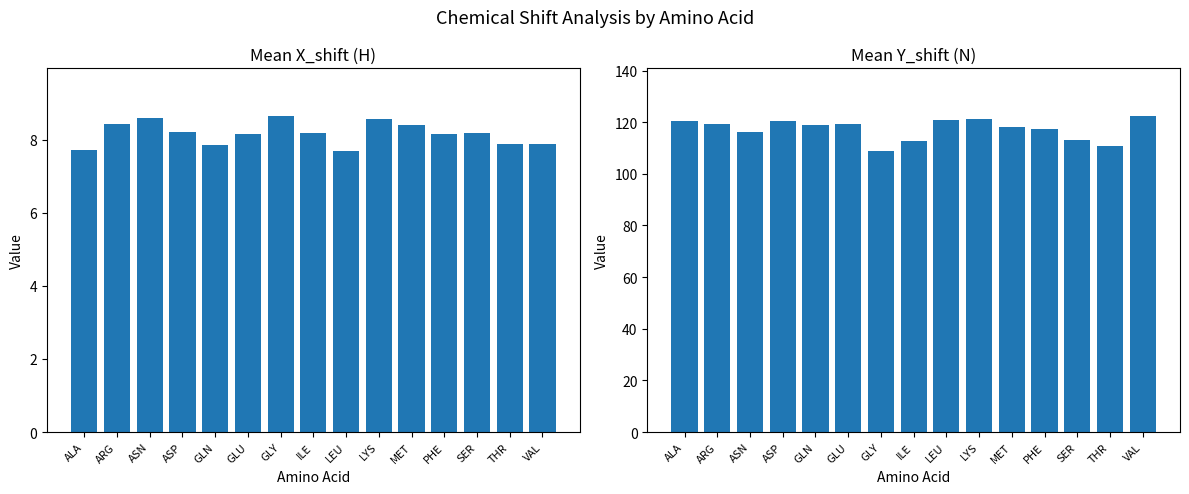

What is the total value across all series at ARG?

127.6